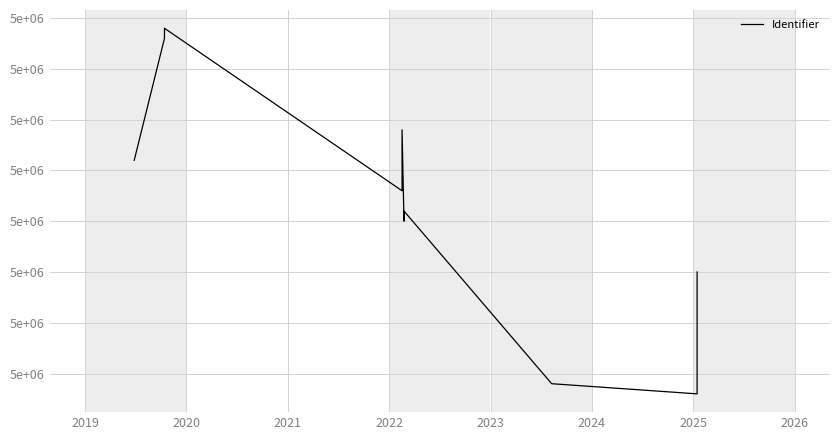

Where is the first local maximum?

2020